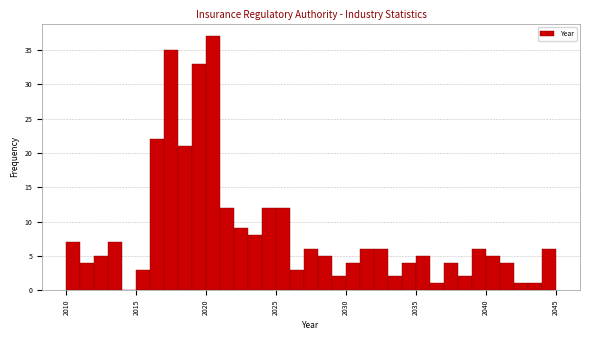

Around what value on the x-axis is the tallest bar? Give the approximate position of its centre, as read against the axis.

2020.5